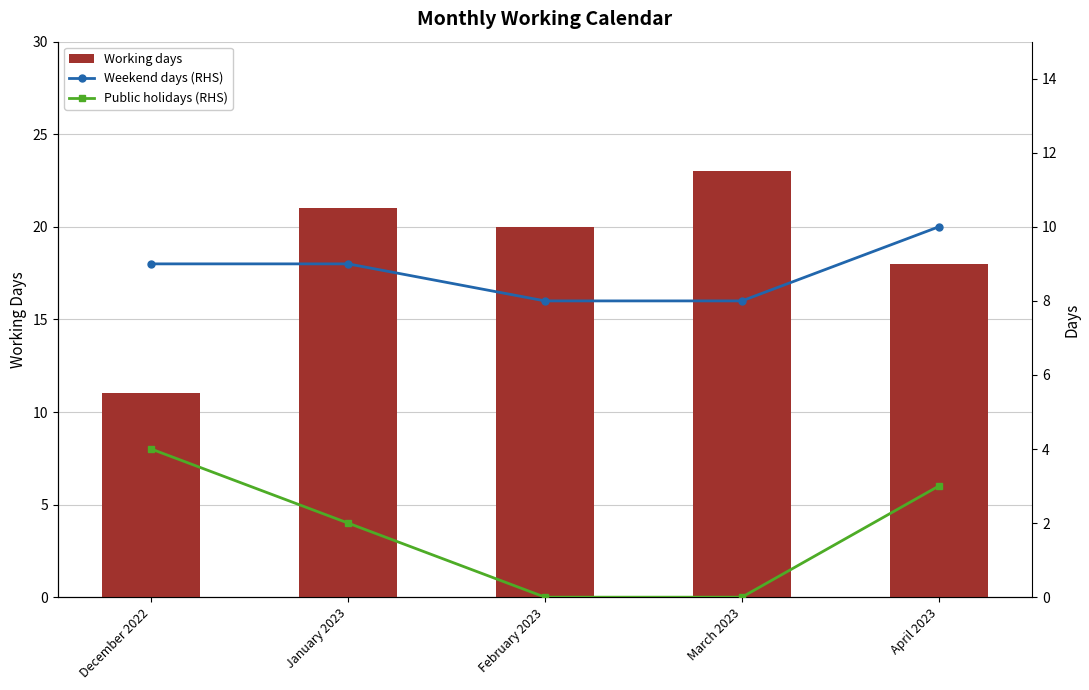

Which label corresponds to the largest value in the chart?

March 2023